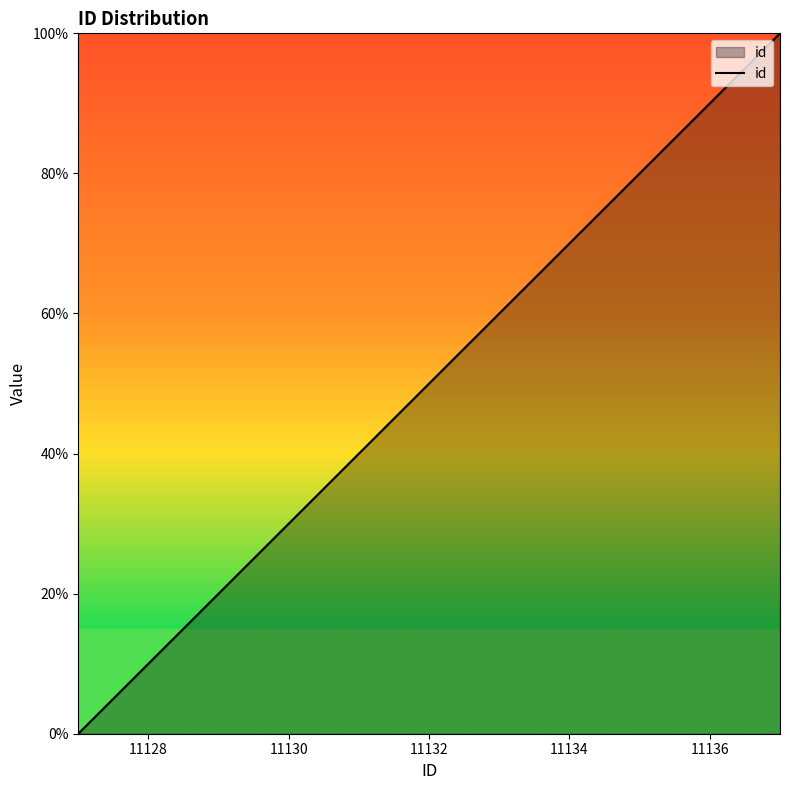

What is the difference between the maximum and minimum values?

100